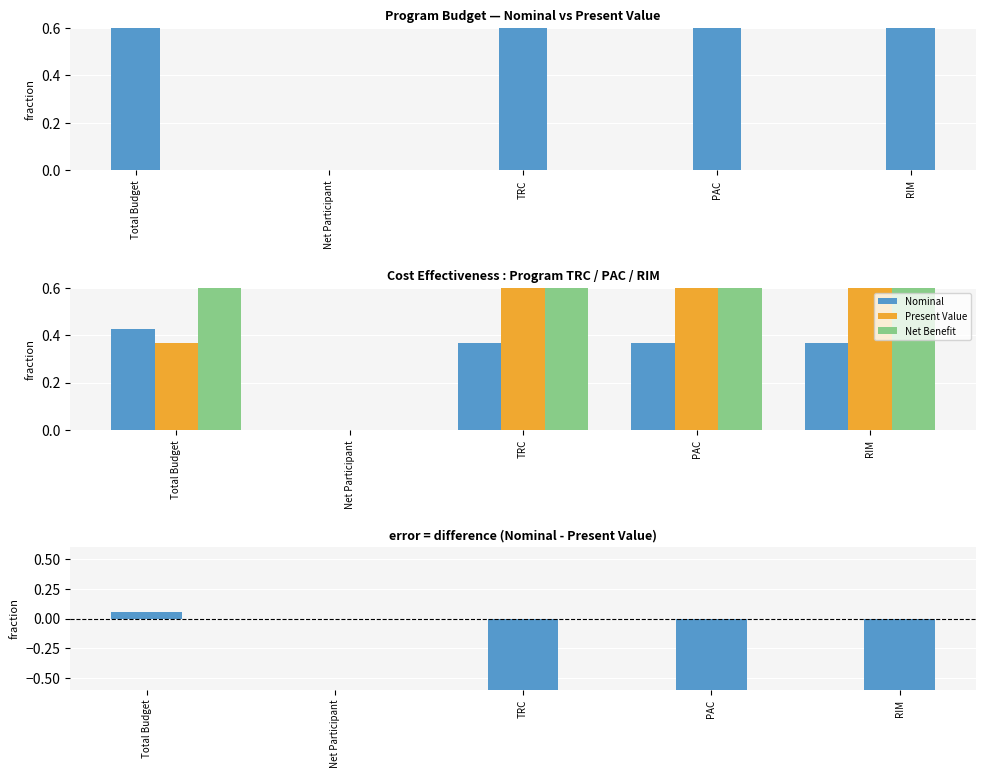

Which category has the highest value in the Present Value series?

TRC